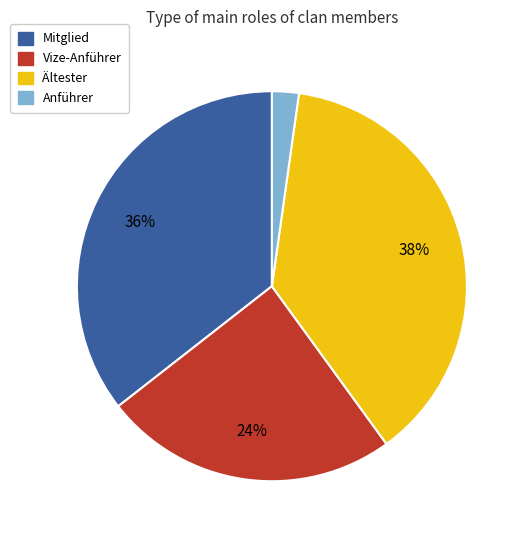

What is the largest slice in the pie chart?

Ältester